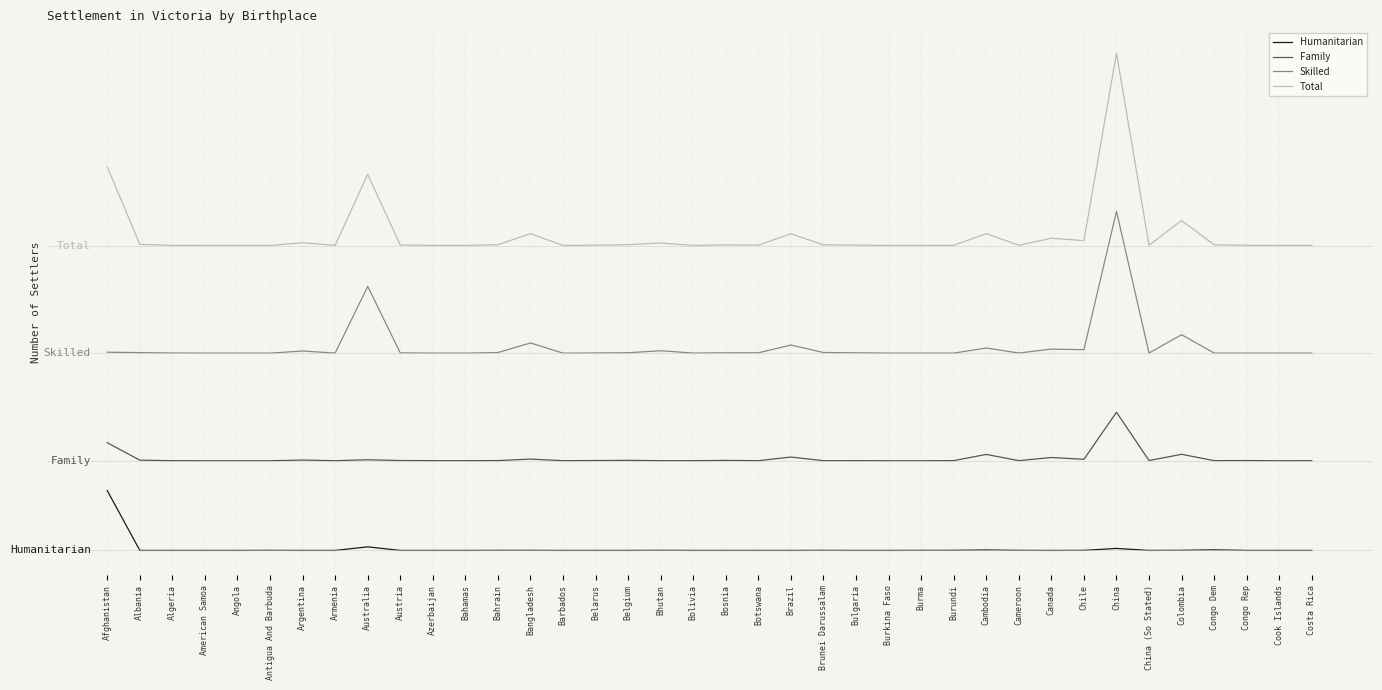

Where is the first local maximum for Humanitarian?

Antigua And Barbuda